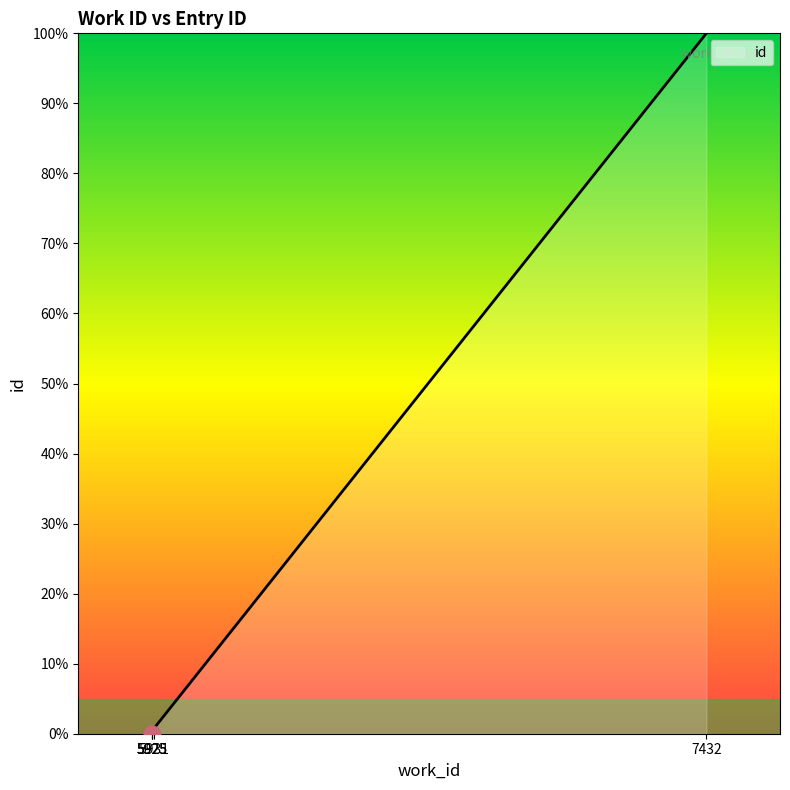

List the labels in order of value, smallest first.

5925, 5925, 5925, 5931, 7432